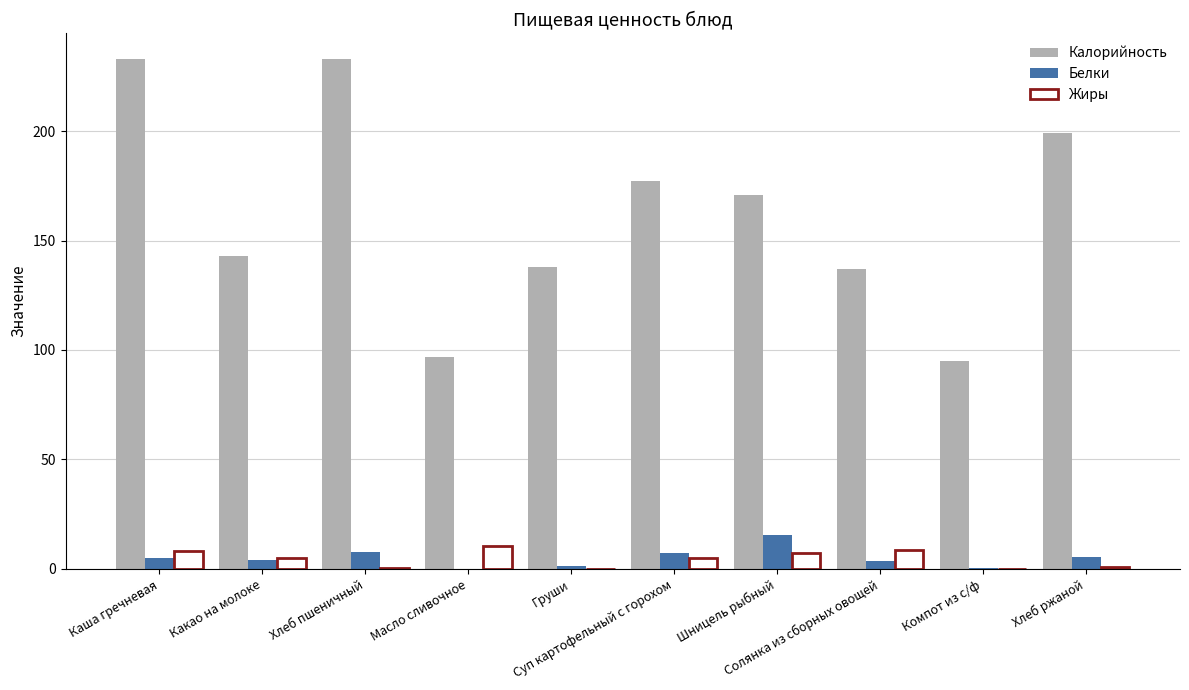

How many groups of bars are there?

10